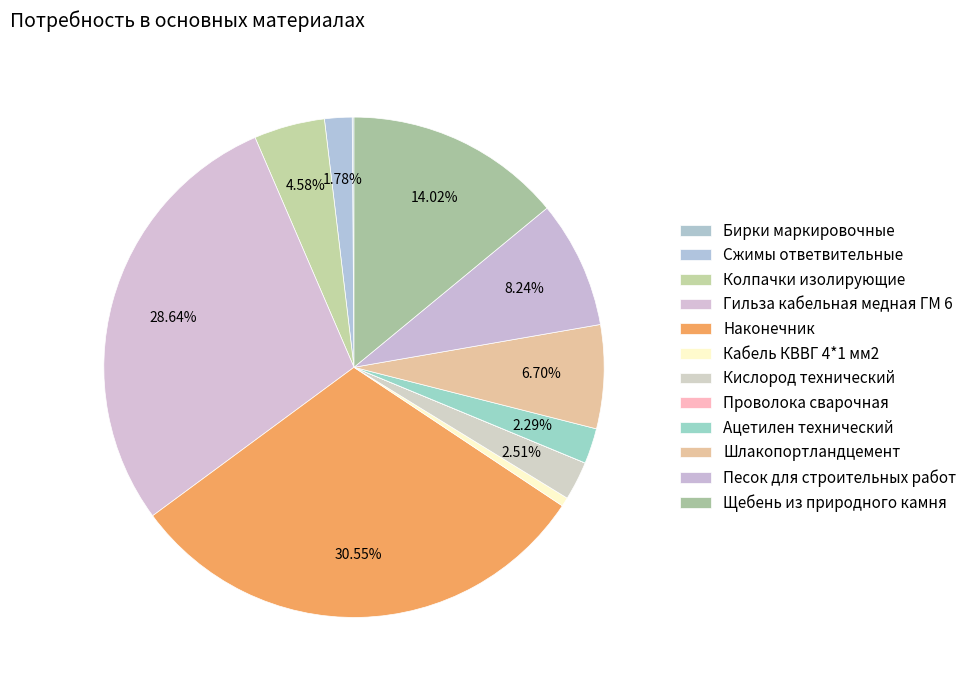

What percentage is the Наконечник slice, to the nearest percent?

31%